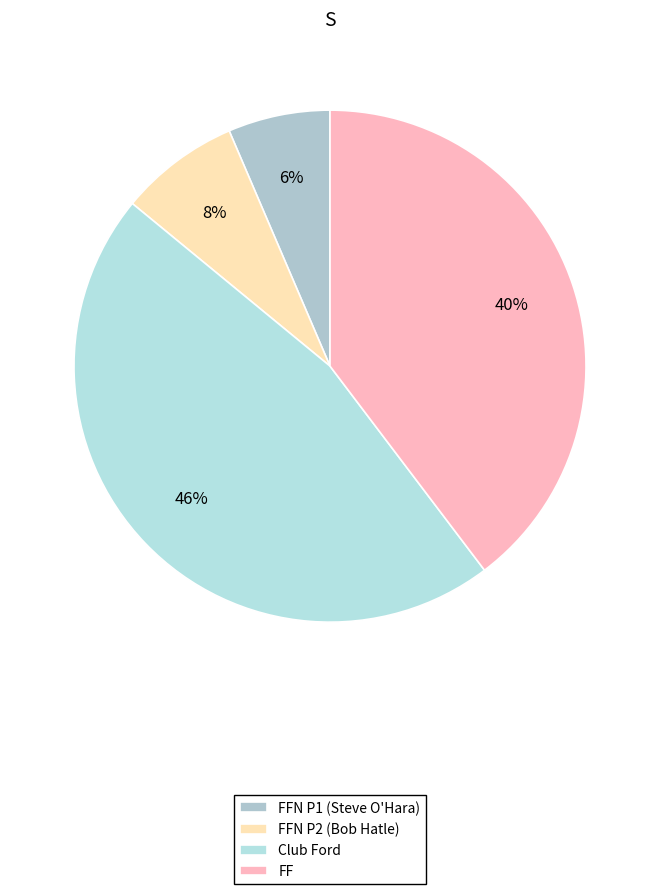

How many slices are in this pie chart?

4